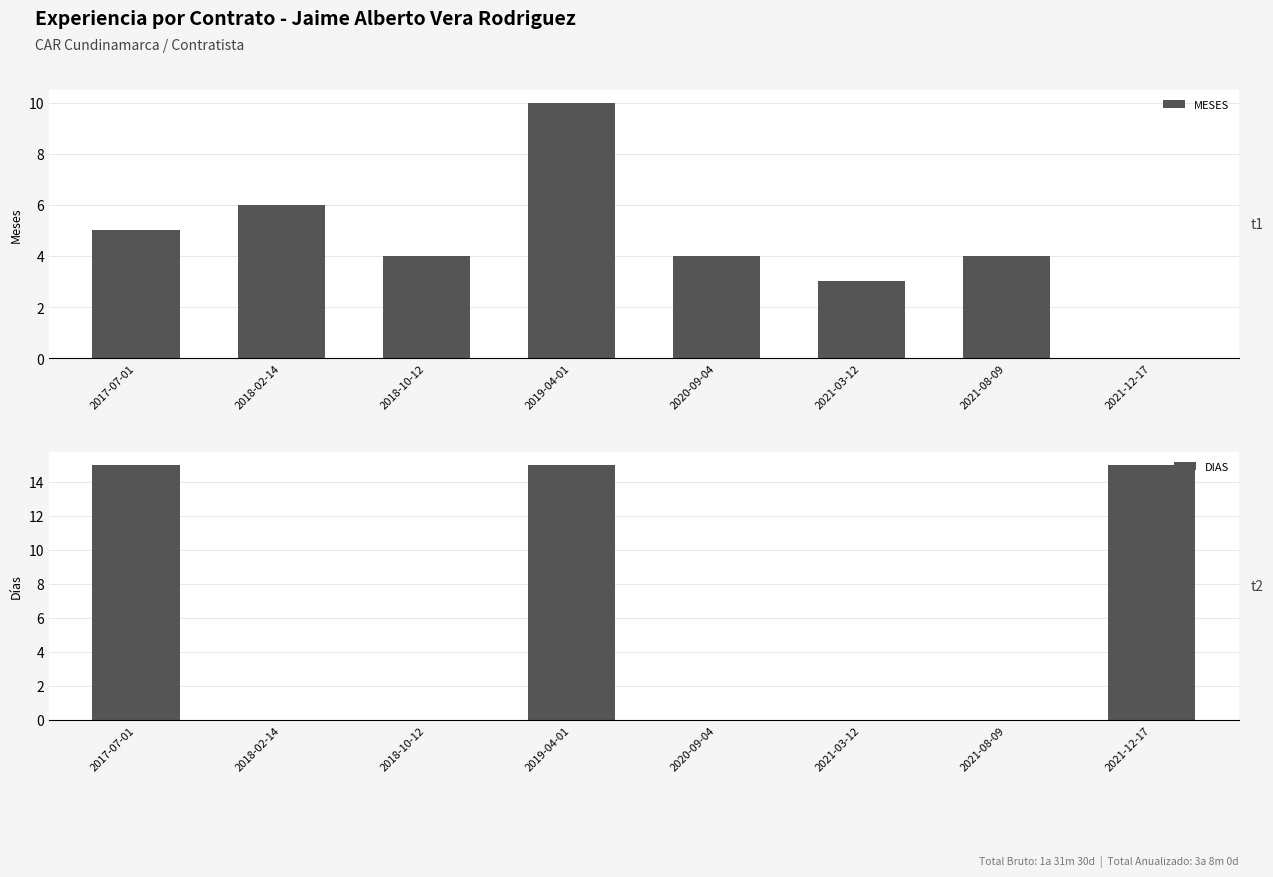

What is the difference between the MESES values at 2021-12-17 and 2018-02-14?

6